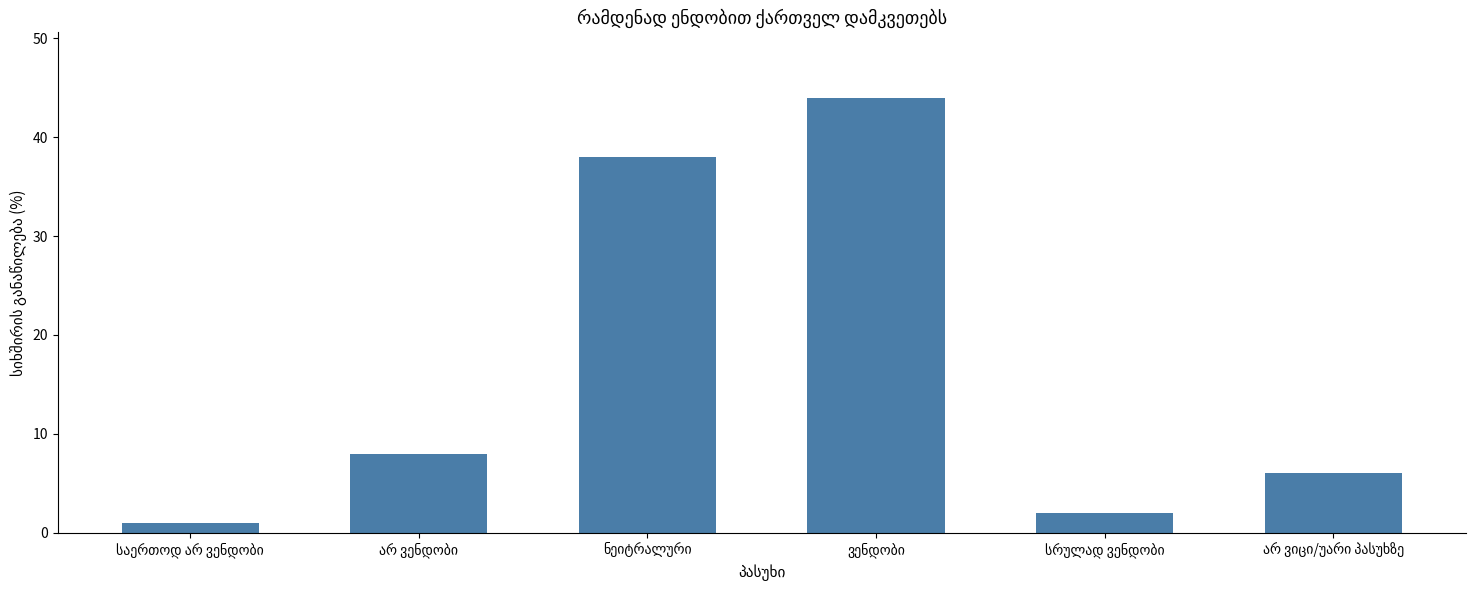

Reading right to left, list all the values displayed in this chart.

6	2	44	38	8	1